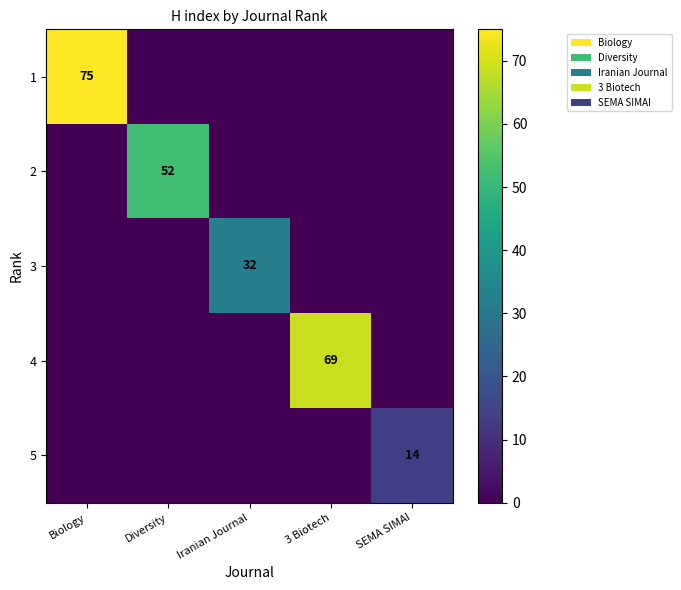

The 5 series shows 4 at SEMA SIMAI. True or false?

False